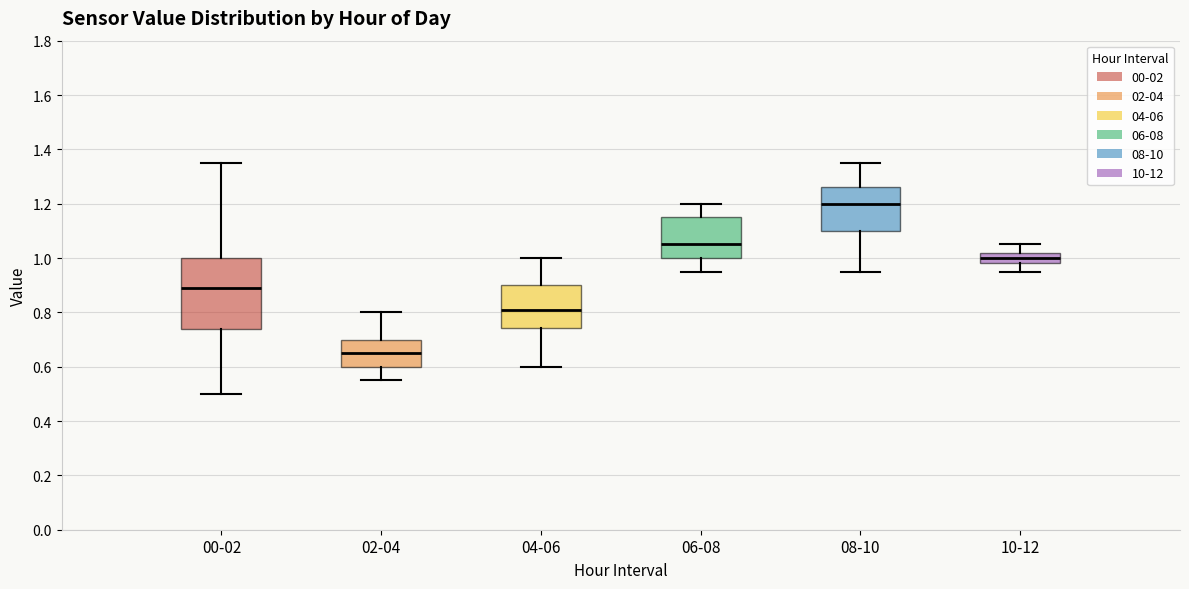

Reading left to right, read every box against the y-axis: the position of its median line, the range the box covers, and the ends of its whiskers. The values are not printed on the chart, so give them approximately, as read against the axis.

00-02: median 0.90, box 0.74 to 1.00, whiskers 0.50 to 1.36
02-04: median 0.66, box 0.60 to 0.70, whiskers 0.56 to 0.80
04-06: median 0.82, box 0.74 to 0.90, whiskers 0.60 to 1.00
06-08: median 1.06, box 1.00 to 1.16, whiskers 0.96 to 1.20
08-10: median 1.20, box 1.10 to 1.26, whiskers 0.96 to 1.36
10-12: median 1.00, box 0.98 to 1.02, whiskers 0.96 to 1.06